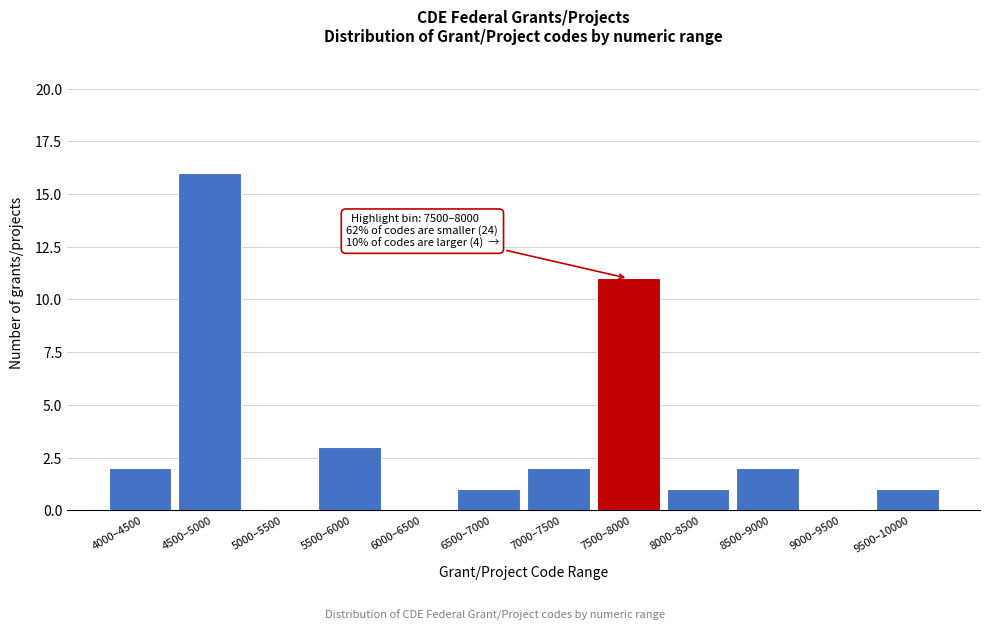

Reading right to left, transcribe all the data shown in this chart.

9500–10000=1	9000–9500=0	8500–9000=2	8000–8500=1	7500–8000=11	7000–7500=2	6500–7000=1	6000–6500=0	5500–6000=3	5000–5500=0	4500–5000=16	4000–4500=2